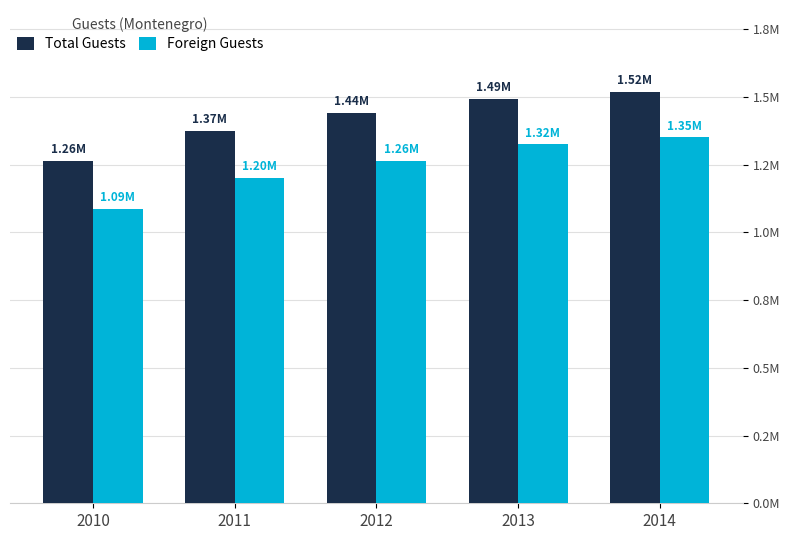

Reading right to left, list all the values displayed in this chart.

Total Guests: 2014=1517376	2013=1492006	2012=1439500	2011=1373454	2010=1262985
Foreign Guests: 2014=1350297	2013=1324403	2012=1264163	2011=1201099	2010=1087794